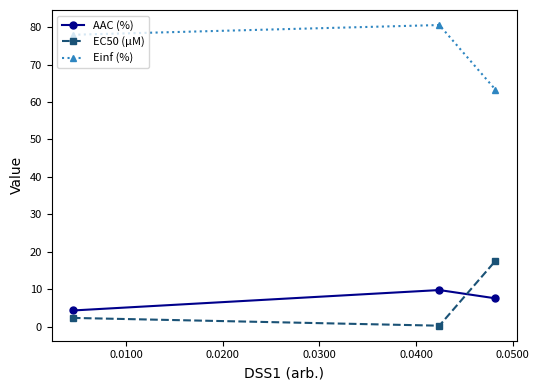

At how many categories does at least one series exceed 37?

3